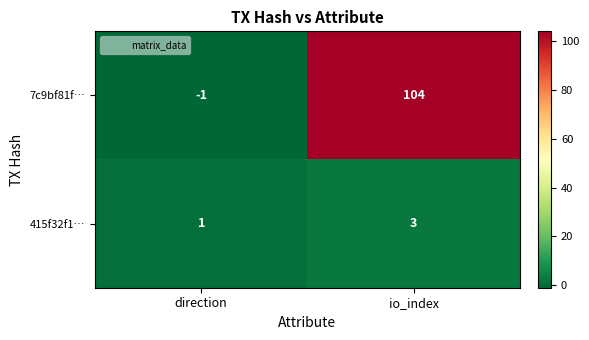

What is the sum of all 415f32f1… values?

4